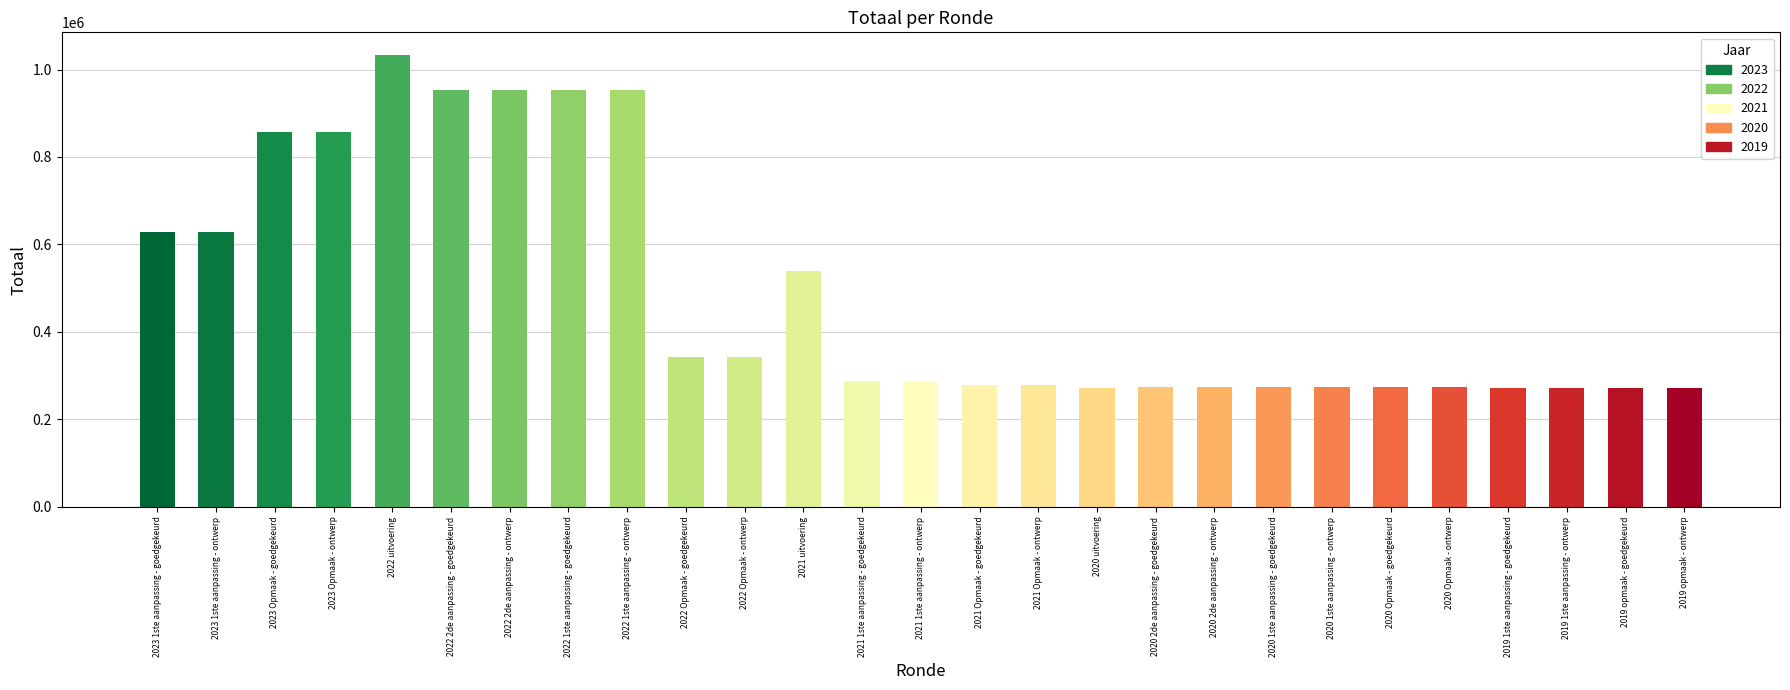

Reading right to left, list all the values displayed in this chart.

271693	271693	271027	271027	274374	274374	275040	275040	275040	275040	270704	278678	278678	287887	287887	538325	341688	341688	953290	953290	953290	953290	1033325	856468	856468	629190	629190